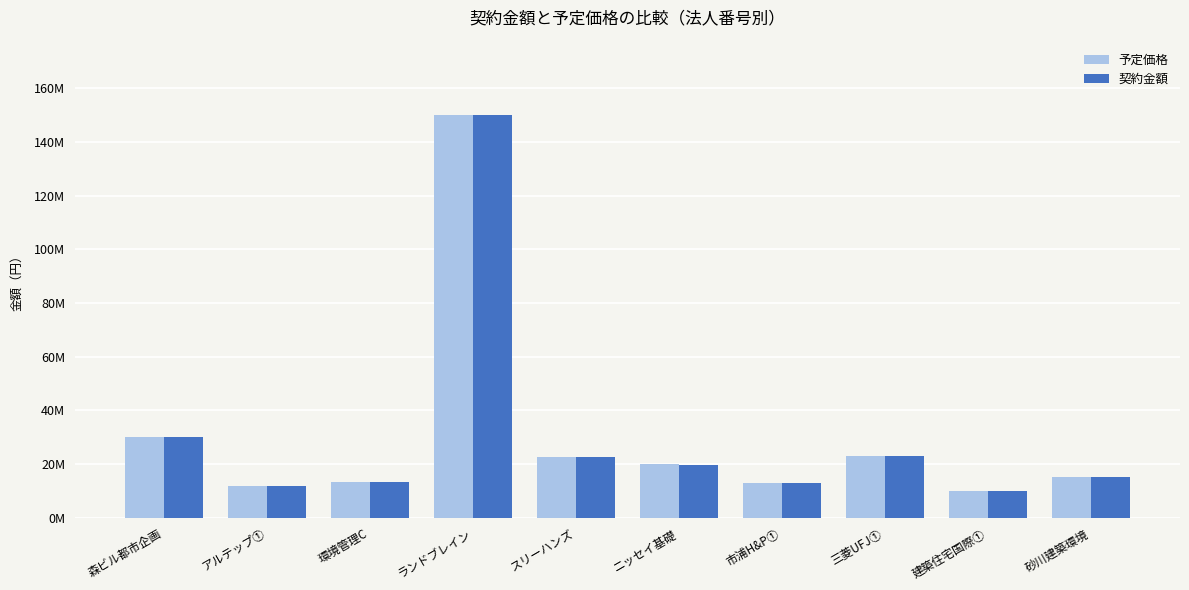

What are all the series names shown in the legend?

予定価格, 契約金額